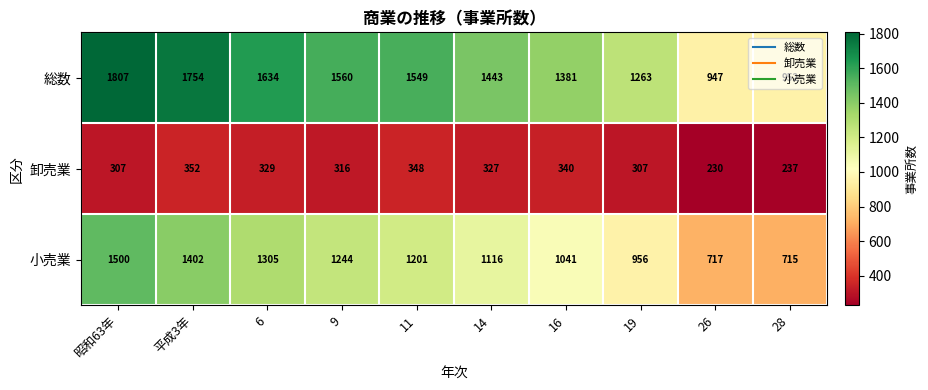

How many distinct data groups are displayed?

3